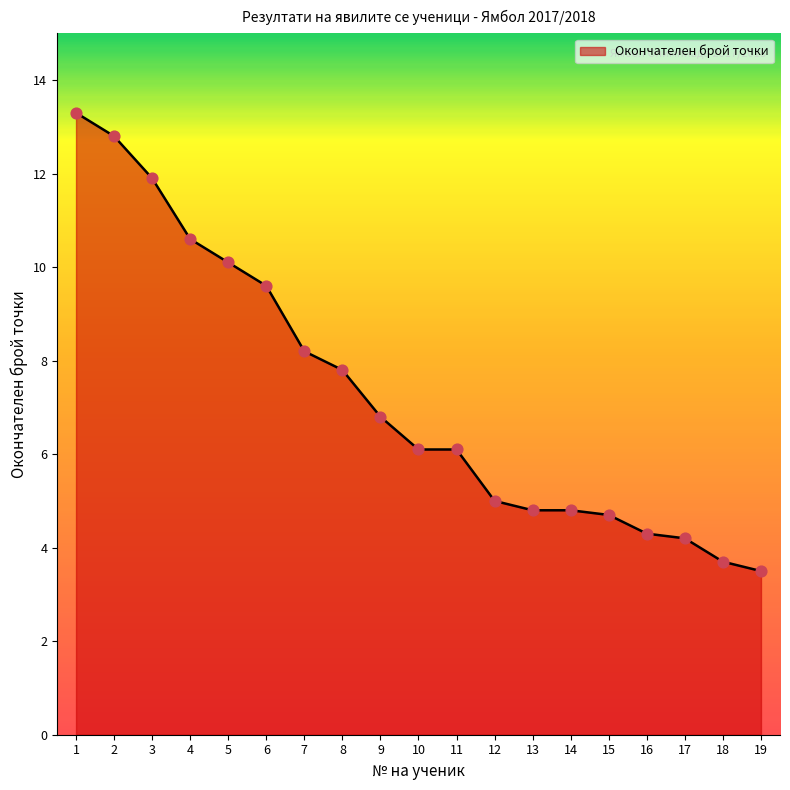

What is the change in value from 6 to 17?

-5.4